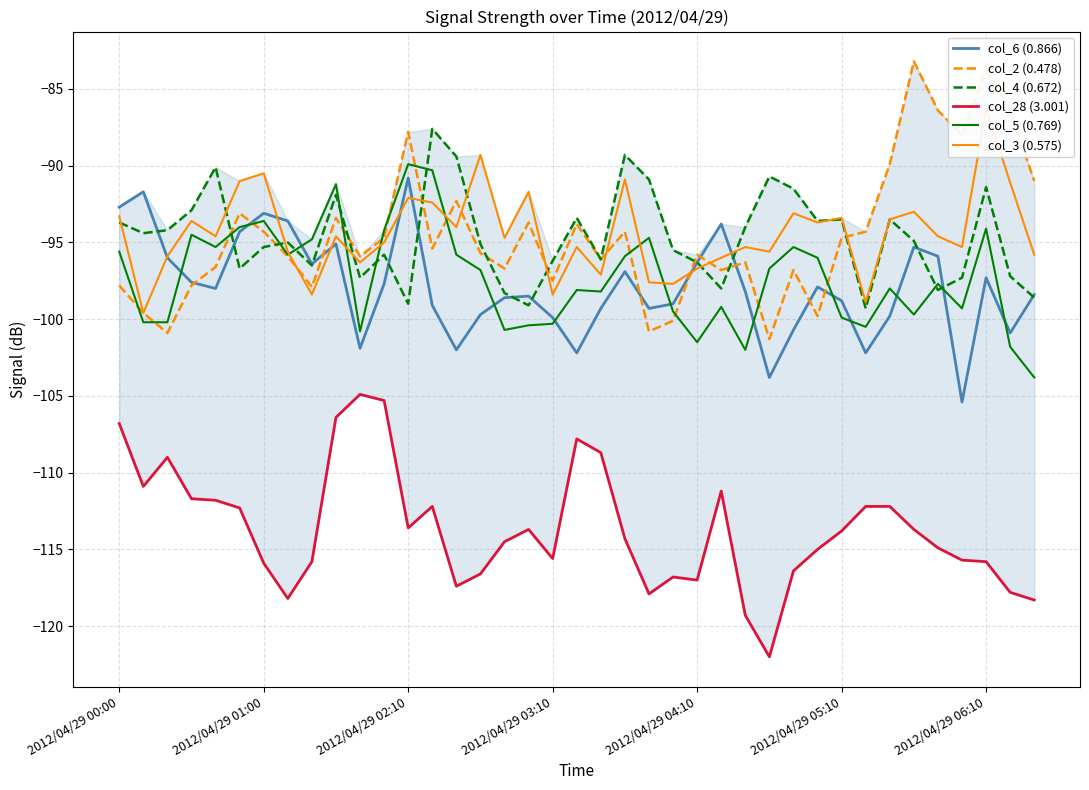

True or false: col_2 (0.478) and col_28 (3.001) cross at least once.

False